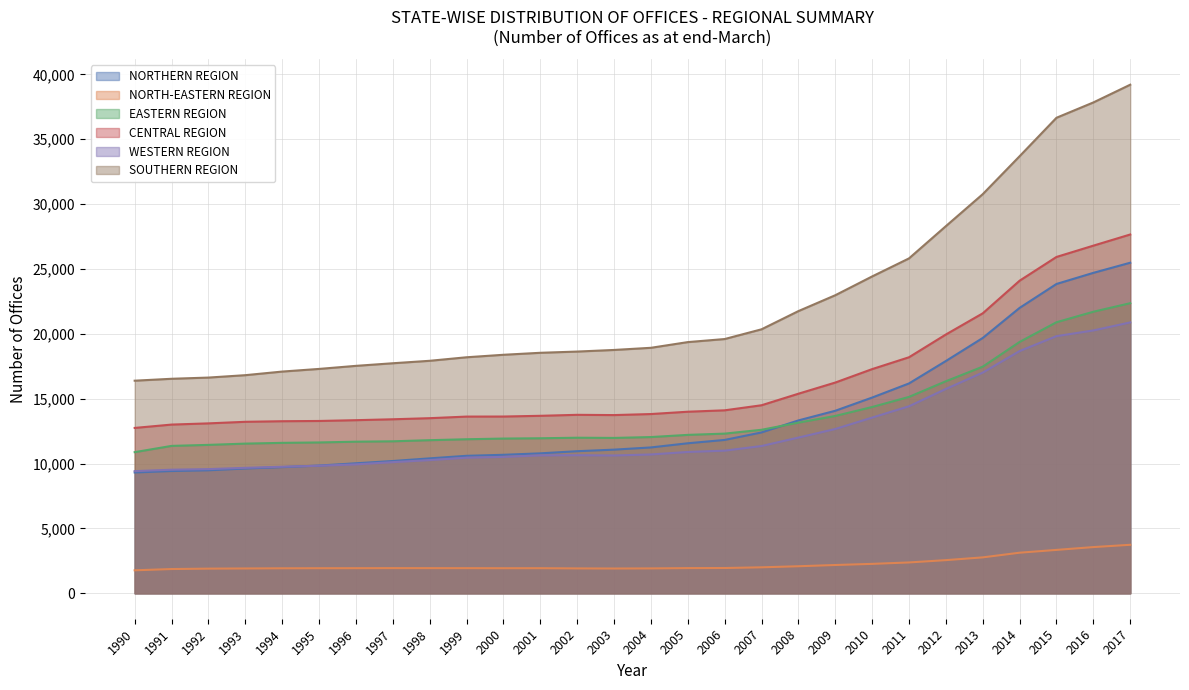

What is the spread (max minus min) of values at 2001?

16603